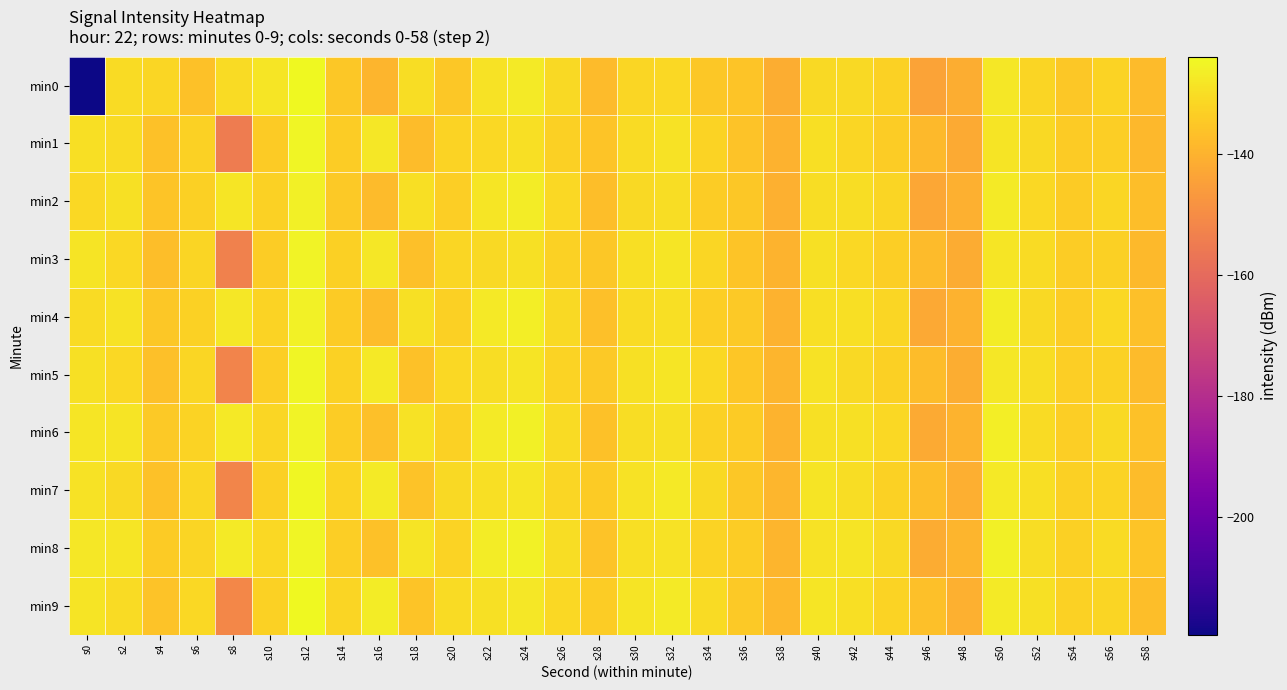

What is the total value across all series at s42?

-1301.8